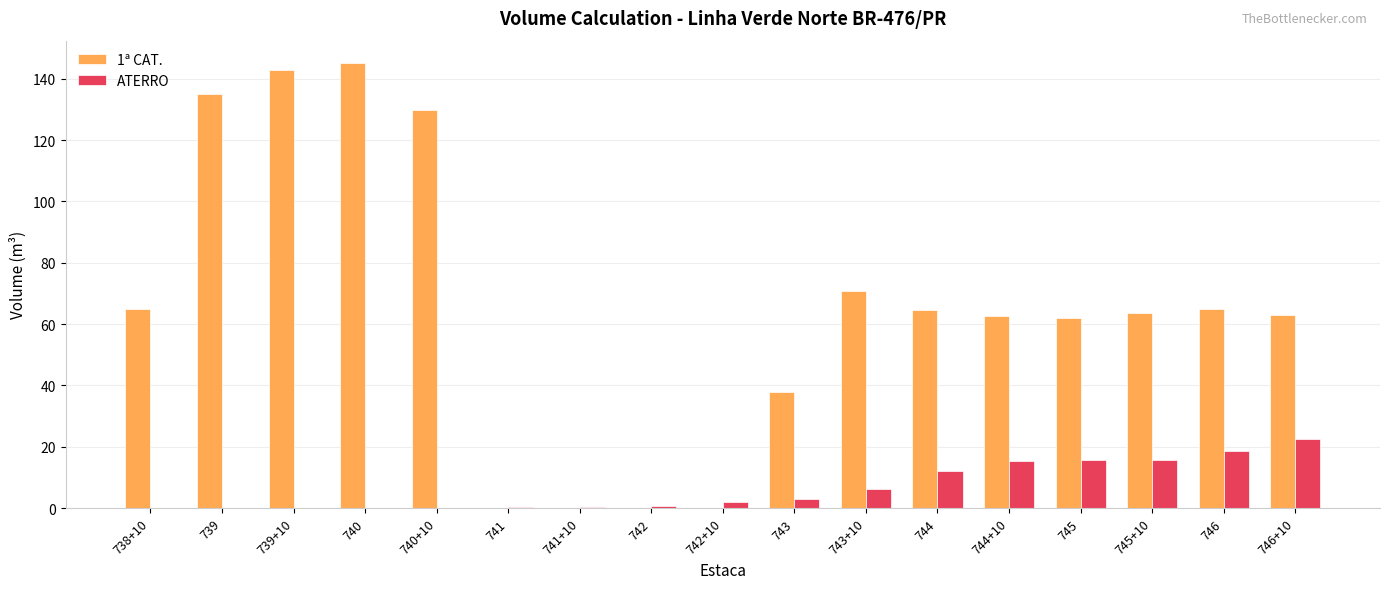

What is the total value across all series at 744?

76.6